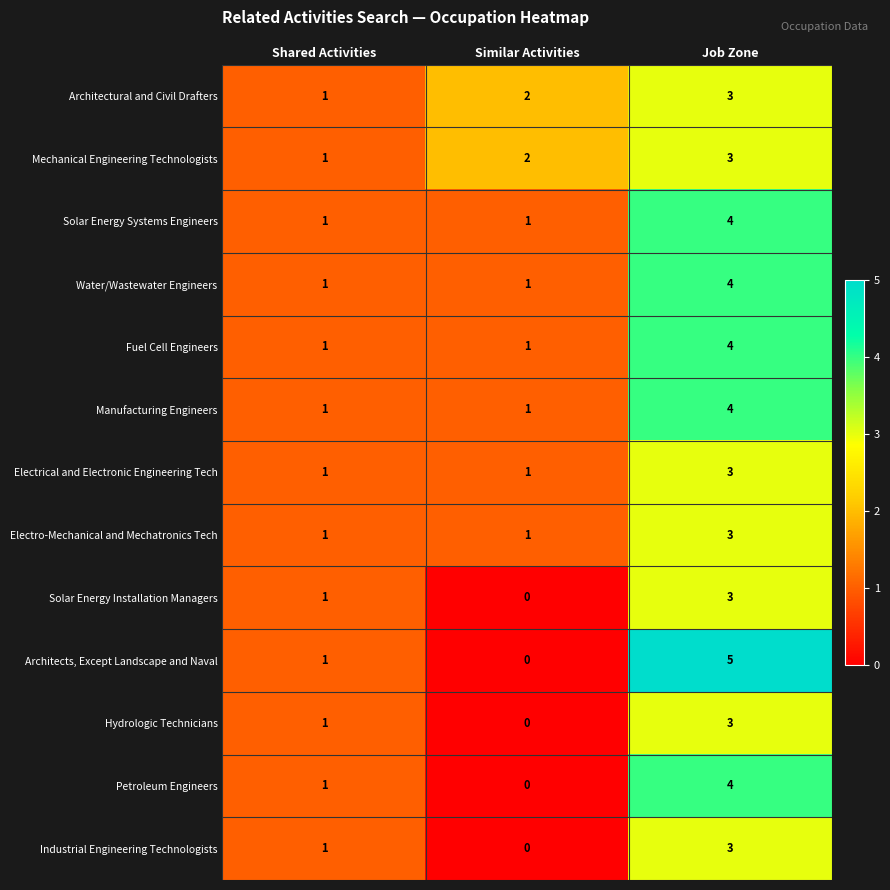

True or false: Electro-Mechanical and Mechatronics Tech has a value of 1 at Job Zone.

False